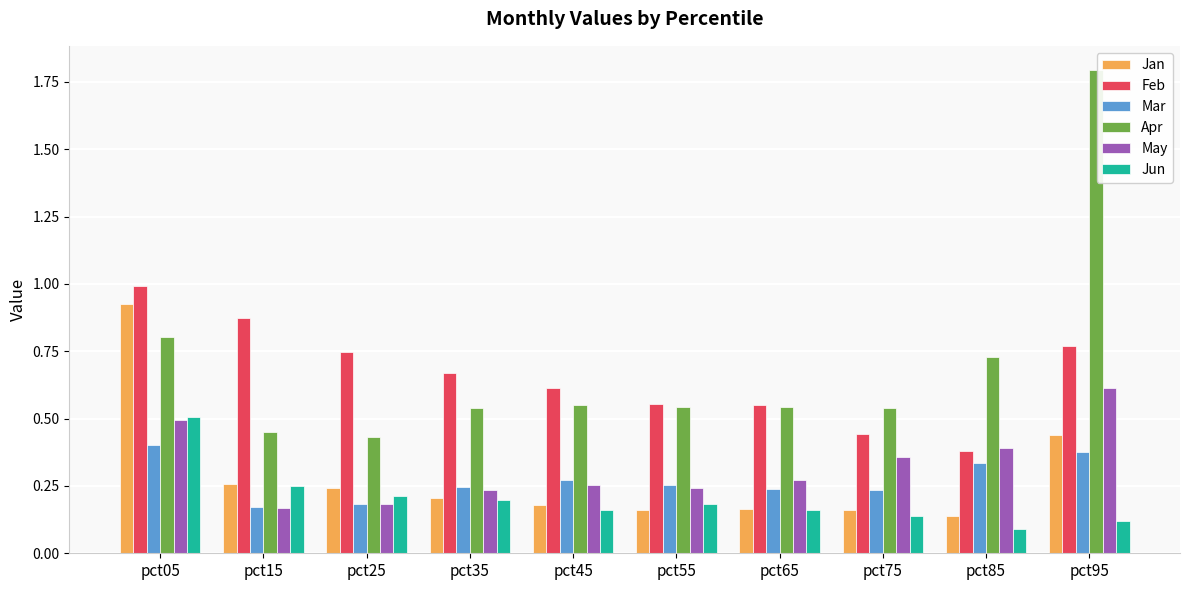

Does the chart contain stacked bars?

No